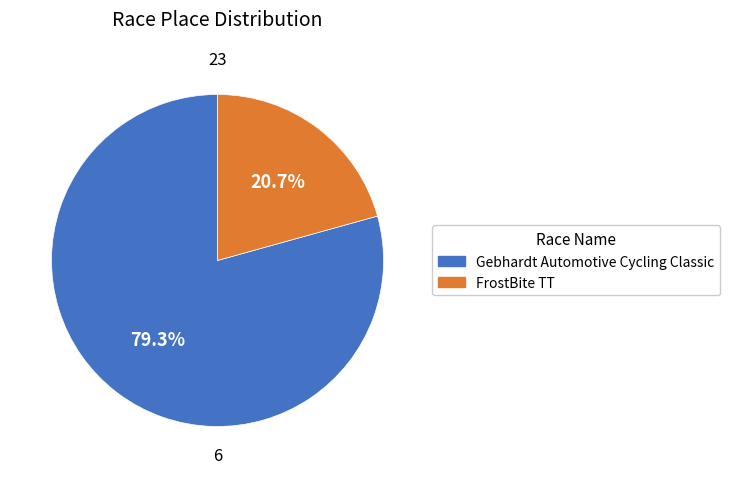

Between Gebhardt Automotive Cycling Classic and FrostBite TT, which is larger?

Gebhardt Automotive Cycling Classic